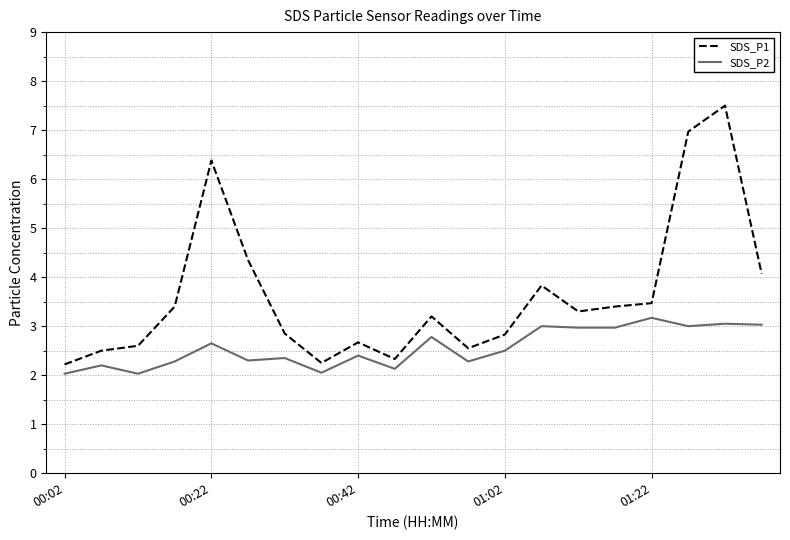

What is the difference between the maximum and minimum values in the SDS_P2 series?

1.1